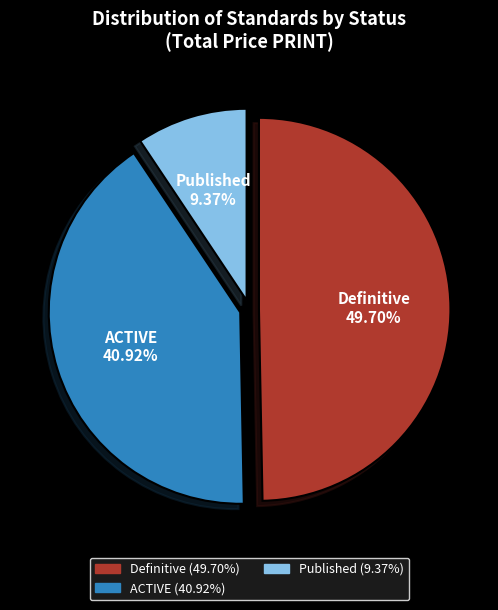

Does any single category account for the majority?

No